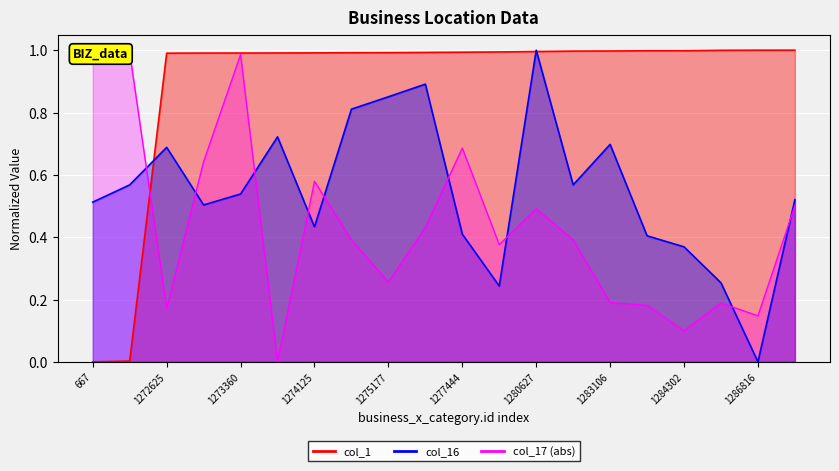

Reading left to right, transcribe all the data shown in this chart.

business_x_category.id: 667=0.0	3681=0.0	1272625=1.0	1273148=1.0	1273360=1.0	1273642=1.0	1274125=1.0	1274817=1.0	1275177=1.0	1276428=1.0	1277444=1.0	1278504=1.0	1280627=1.0	1282586=1.0	1283106=1.0	1284247=1.0	1284302=1.0	1286237=1.0	1286816=1.0	1286857=1.0
col_16: 667=0.5	3681=0.6	1272625=0.7	1273148=0.5	1273360=0.5	1273642=0.7	1274125=0.4	1274817=0.8	1275177=0.9	1276428=0.9	1277444=0.4	1278504=0.2	1280627=1.0	1282586=0.6	1283106=0.7	1284247=0.4	1284302=0.4	1286237=0.3	1286816=0.0	1286857=0.5
col_17: 667=1.0	3681=1.0	1272625=0.2	1273148=0.6	1273360=1.0	1273642=0.0	1274125=0.6	1274817=0.4	1275177=0.3	1276428=0.4	1277444=0.7	1278504=0.4	1280627=0.5	1282586=0.4	1283106=0.2	1284247=0.2	1284302=0.1	1286237=0.2	1286816=0.1	1286857=0.5